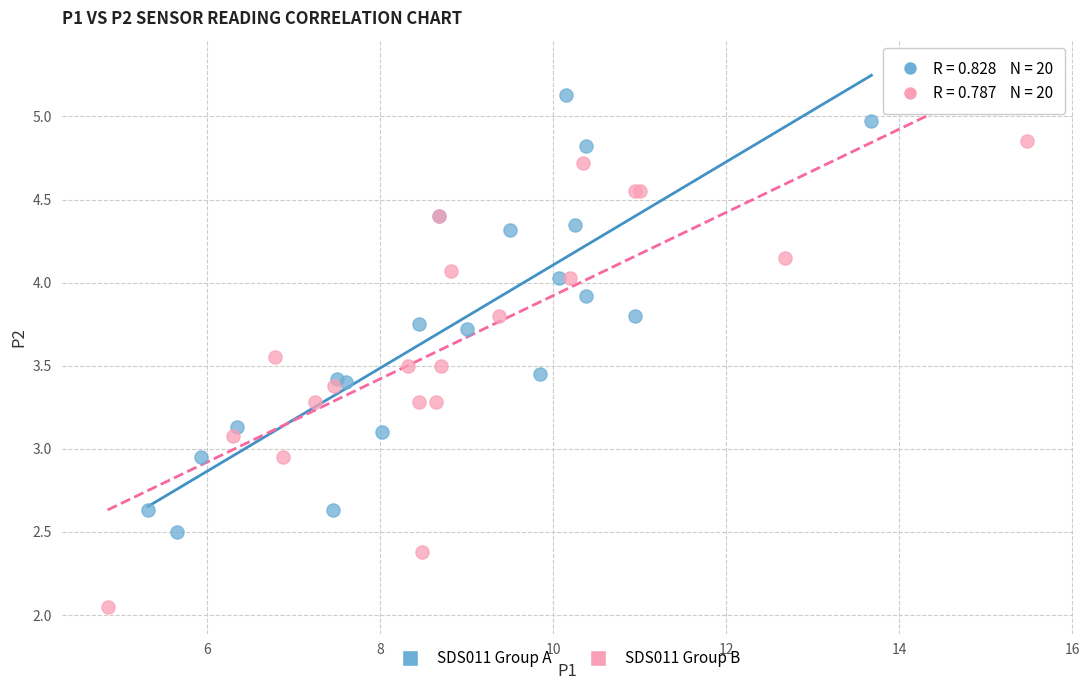

Which series has the widest spread of Y values?

SDS011 Group B